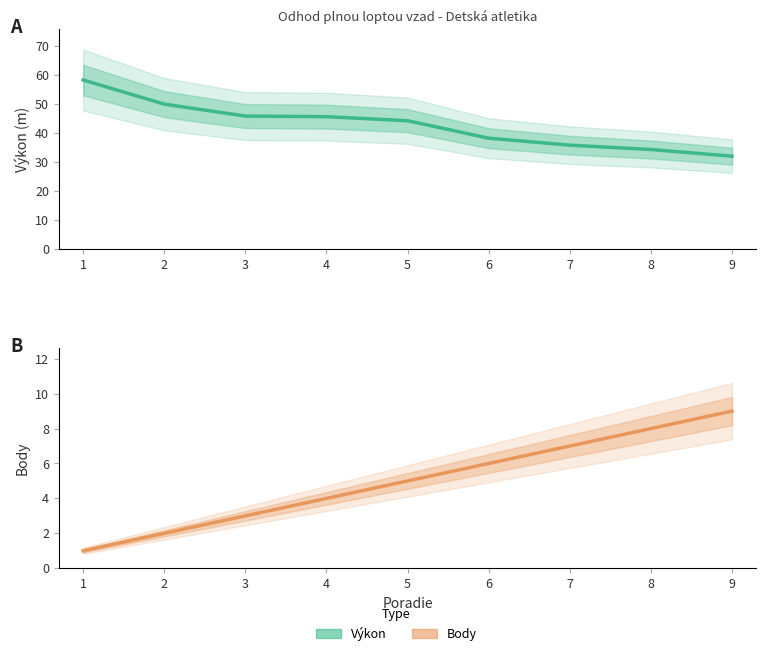

Reading left to right, what are all the values shown in this chart?

Výkon: 1=58.2	2=49.9	3=45.8	4=45.6	5=44.2	6=38.2	7=35.8	8=34.3	9=32.0
Body: 1=1.0	2=2.0	3=3.0	4=4.0	5=5.0	6=6.0	7=7.0	8=8.0	9=9.0